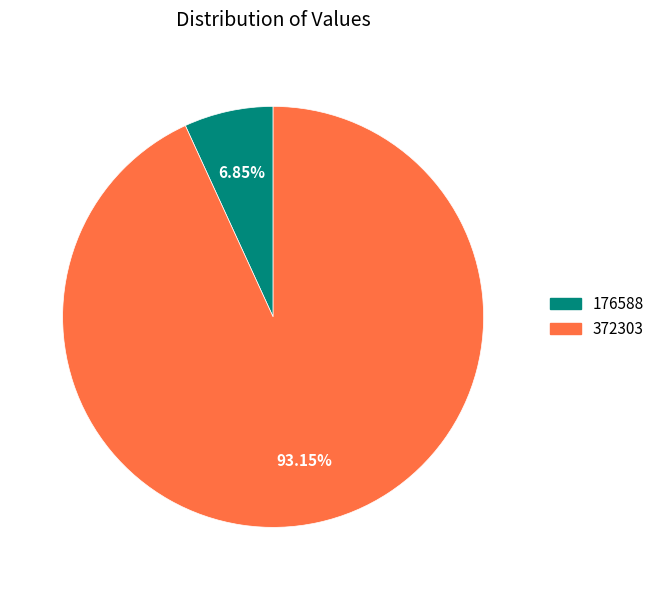

To the nearest percent, what is the difference between the largest and smallest slice percentages?

86%